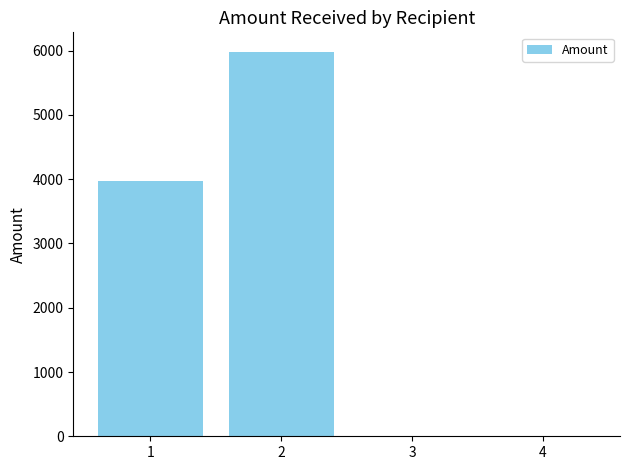

True or false: the data shows 5986.0 at 2.

True